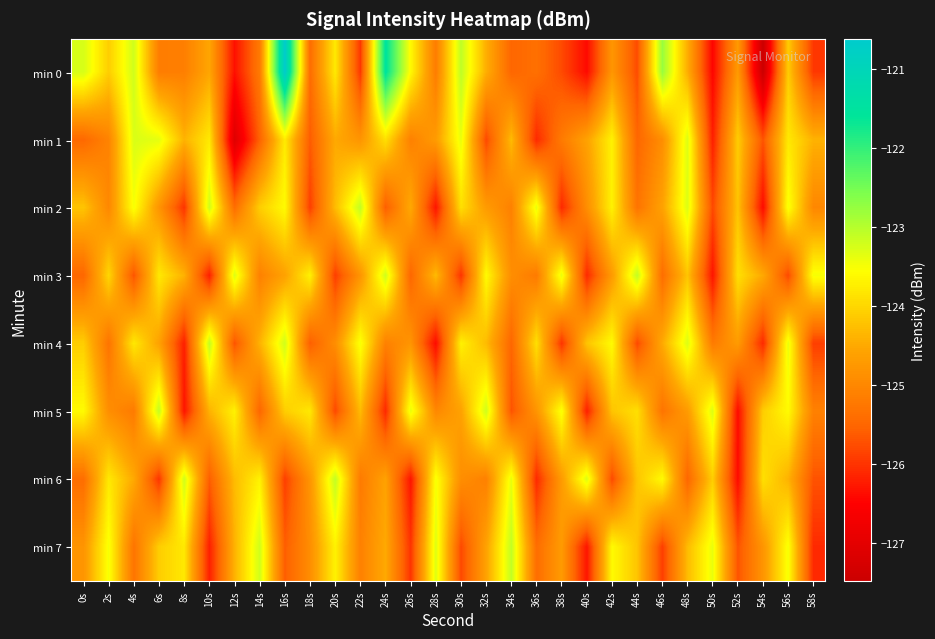

Reading left to right, list all the values displayed in this chart.

min 0: 0s=-123.3	2s=-124.1	4s=-123.2	6s=-125.2	8s=-125.1	10s=-124.5	12s=-126.3	14s=-125.2	16s=-120.6	18s=-125.4	20s=-123.8	22s=-126.0	24s=-121.5	26s=-123.6	28s=-125.2	30s=-123.1	32s=-124.4	34s=-125.5	36s=-125.4	38s=-125.8	40s=-126.4	42s=-124.8	44s=-125.8	46s=-122.8	48s=-124.4	50s=-126.5	52s=-124.7	54s=-127.5	56s=-124.1	58s=-126.0
min 1: 0s=-125.5	2s=-125.1	4s=-123.3	6s=-123.4	8s=-124.4	10s=-123.8	12s=-127.1	14s=-125.5	16s=-123.8	18s=-125.6	20s=-124.5	22s=-124.8	24s=-123.9	26s=-125.1	28s=-124.7	30s=-123.4	32s=-125.8	34s=-124.3	36s=-126.1	38s=-125.2	40s=-124.6	42s=-123.7	44s=-125.5	46s=-124.9	48s=-123.3	50s=-126.2	52s=-124.1	54s=-125.7	56s=-123.8	58s=-124.4
min 2: 0s=-124.2	2s=-125.0	4s=-123.5	6s=-124.8	8s=-126.0	10s=-123.2	12s=-125.4	14s=-124.1	16s=-123.6	18s=-125.9	20s=-124.3	22s=-123.1	24s=-125.6	26s=-124.5	28s=-126.3	30s=-123.9	32s=-124.7	34s=-125.1	36s=-123.4	38s=-126.1	40s=-124.9	42s=-123.7	44s=-125.3	46s=-124.6	48s=-123.3	50s=-125.8	52s=-124.2	54s=-126.4	56s=-123.5	58s=-125.0
min 3: 0s=-125.5	2s=-124.0	4s=-125.7	6s=-123.8	8s=-124.4	10s=-126.2	12s=-123.3	14s=-125.1	16s=-124.6	18s=-123.7	20s=-125.9	22s=-124.8	24s=-123.2	26s=-125.5	28s=-124.3	30s=-126.0	32s=-123.6	34s=-124.9	36s=-125.2	38s=-123.4	40s=-126.1	42s=-124.7	44s=-123.1	46s=-125.4	48s=-124.2	50s=-126.3	52s=-123.9	54s=-124.5	56s=-125.8	58s=-123.5
min 4: 0s=-124.1	2s=-125.3	4s=-123.8	6s=-124.6	8s=-126.2	10s=-123.1	12s=-125.7	14s=-124.4	16s=-123.2	18s=-125.6	20s=-124.9	22s=-123.5	24s=-125.1	26s=-124.8	28s=-126.4	30s=-123.7	32s=-124.3	34s=-125.5	36s=-123.9	38s=-126.0	40s=-124.2	42s=-123.6	44s=-125.8	46s=-124.5	48s=-123.3	50s=-125.2	52s=-124.7	54s=-126.1	56s=-123.4	58s=-125.9
min 5: 0s=-123.6	2s=-124.9	4s=-125.2	6s=-123.1	8s=-126.3	10s=-124.4	12s=-123.7	14s=-125.5	16s=-124.1	18s=-123.8	20s=-125.8	22s=-124.3	24s=-126.1	26s=-123.4	28s=-125.0	30s=-124.6	32s=-123.2	34s=-125.7	36s=-124.8	38s=-123.5	40s=-126.2	42s=-124.2	44s=-123.9	46s=-125.3	48s=-124.7	50s=-123.3	52s=-126.4	54s=-124.1	56s=-123.6	58s=-125.1
min 6: 0s=-125.4	2s=-123.8	4s=-124.5	6s=-126.0	8s=-123.2	10s=-125.6	12s=-124.3	14s=-123.7	16s=-125.9	18s=-124.8	20s=-123.1	22s=-125.2	24s=-124.6	26s=-126.3	28s=-123.5	30s=-124.9	32s=-125.1	34s=-123.4	36s=-126.1	38s=-124.7	40s=-123.3	42s=-125.8	44s=-124.2	46s=-123.6	48s=-125.5	50s=-124.1	52s=-126.4	54s=-123.9	56s=-124.4	58s=-125.7
min 7: 0s=-124.8	2s=-123.5	4s=-125.3	6s=-124.1	8s=-123.8	10s=-126.2	12s=-124.4	14s=-123.2	16s=-125.6	18s=-124.9	20s=-123.7	22s=-125.1	24s=-124.5	26s=-126.0	28s=-123.3	30s=-125.8	32s=-124.6	34s=-123.1	36s=-125.4	38s=-124.7	40s=-126.3	42s=-123.6	44s=-124.2	46s=-125.9	48s=-124.3	50s=-123.4	52s=-125.7	54s=-124.8	56s=-123.5	58s=-126.1